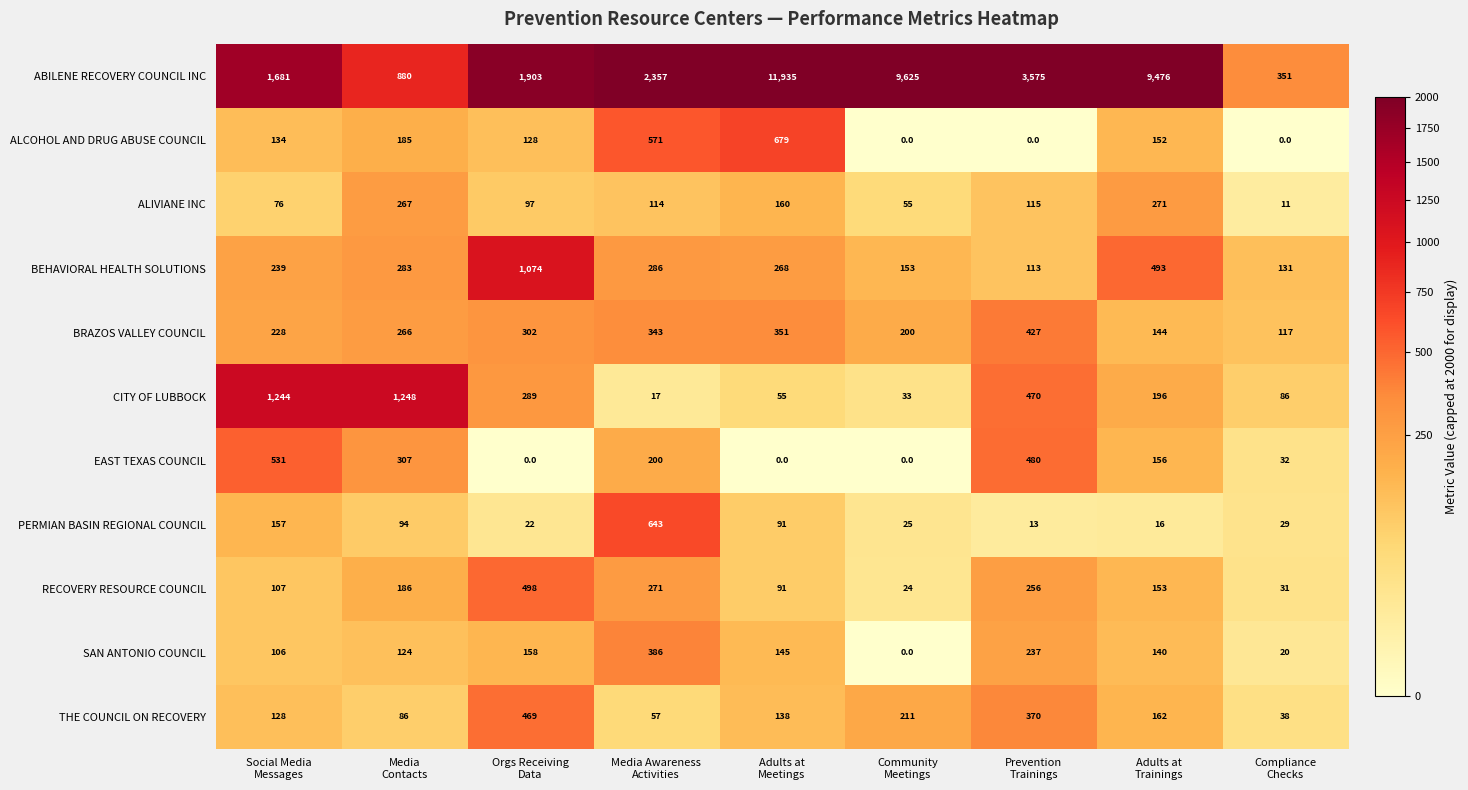

Which series has the largest total across all categories?

ABILENE RECOVERY COUNCIL INC